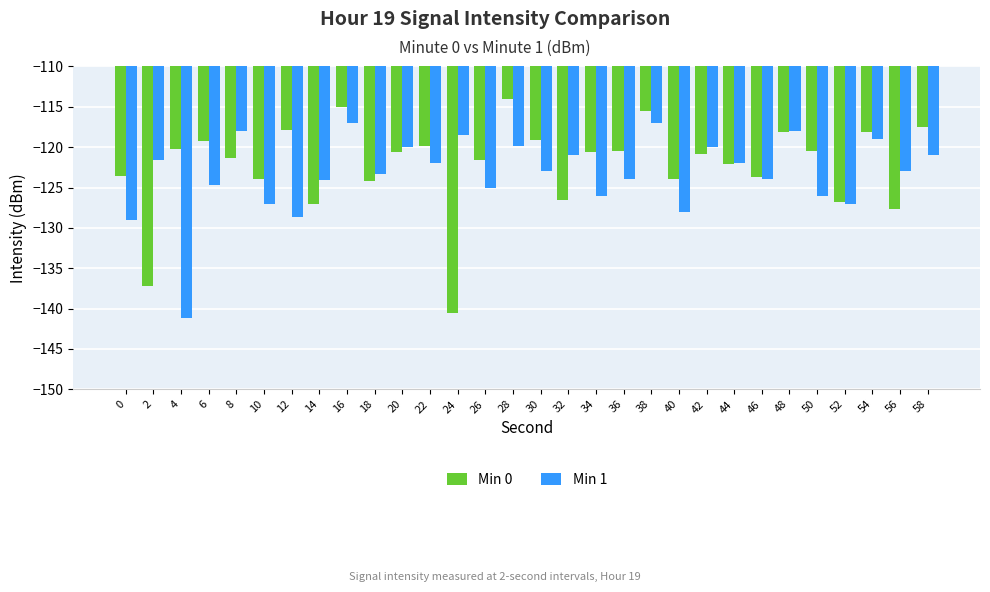

Count the number of categories in the chart.

30